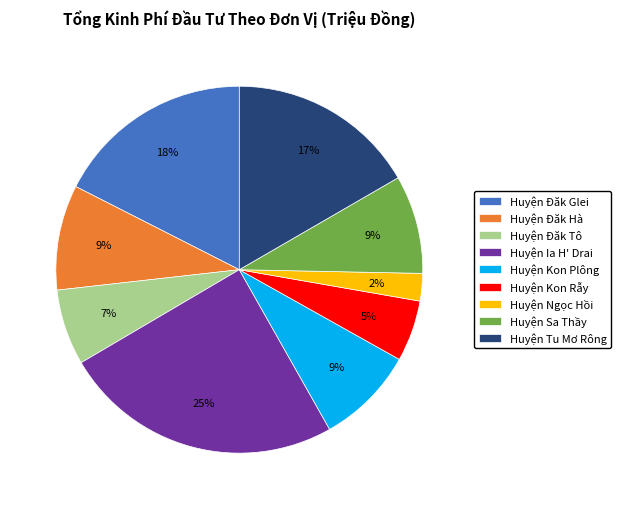

What is the smallest slice in the pie chart?

Huyện Ngọc Hồi